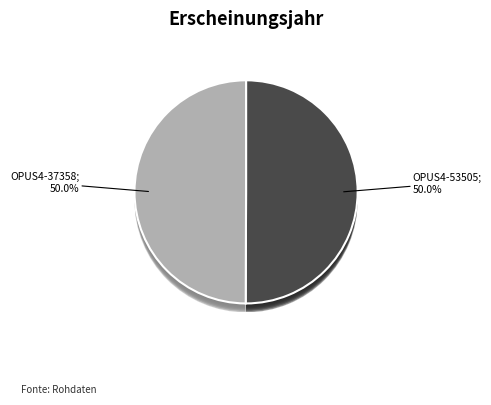

True or false: OPUS4-53505 accounts for 58% of the total.

False